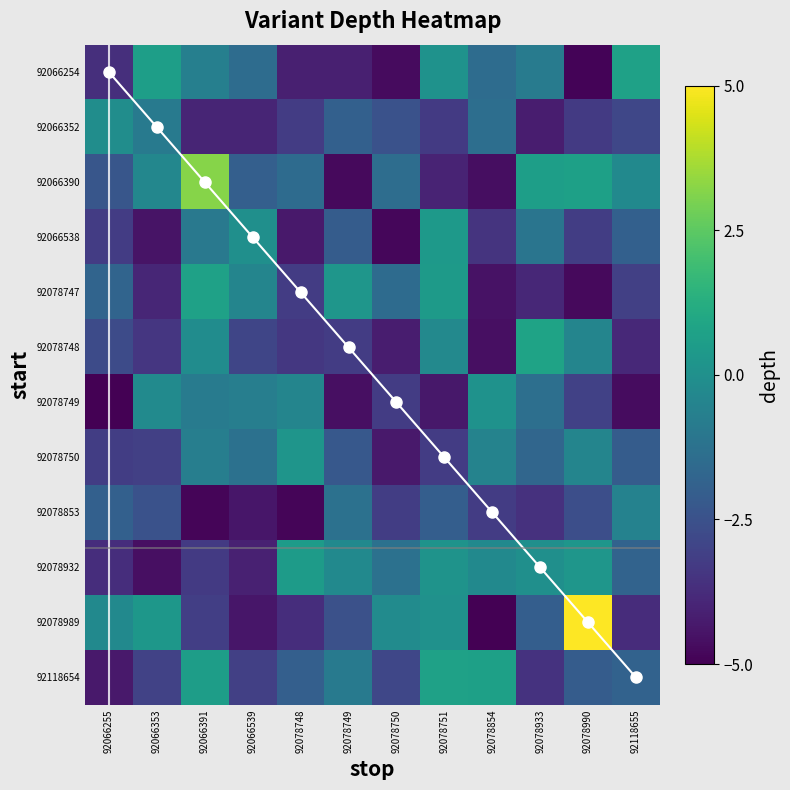

The value of diagonal trace at 92078750 is 10.2. True or false?

False